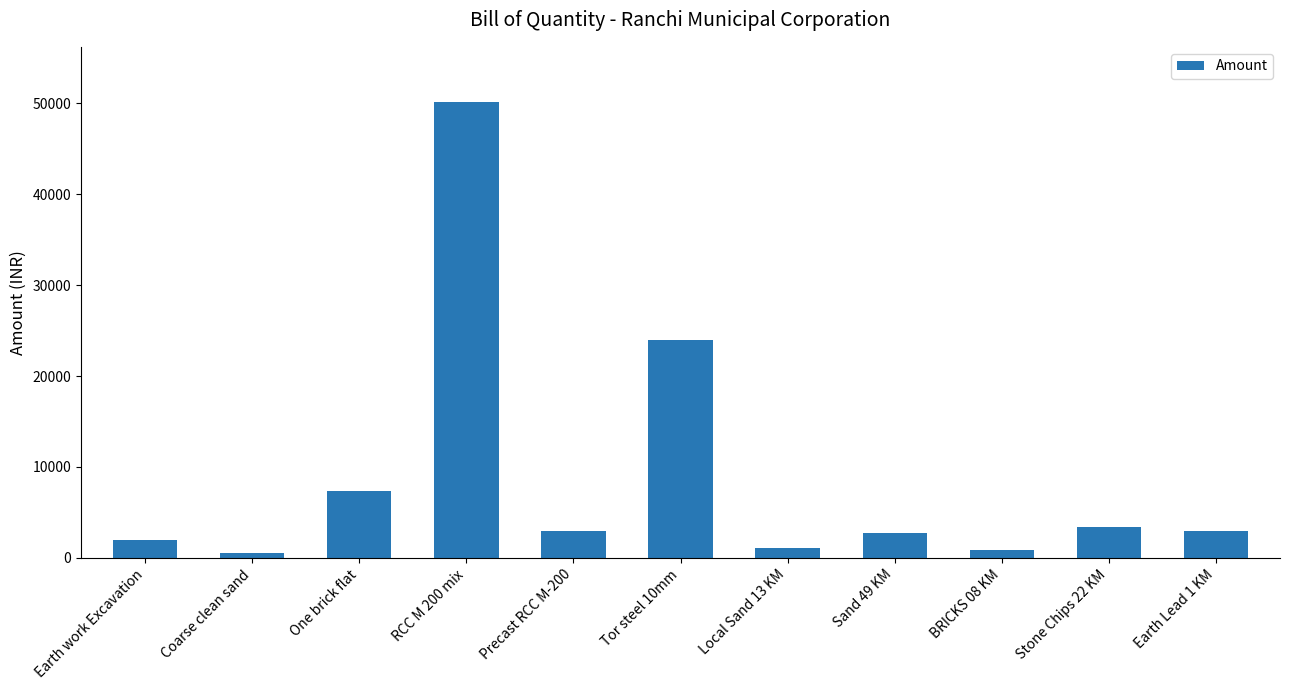

Count the number of categories in the chart.

11